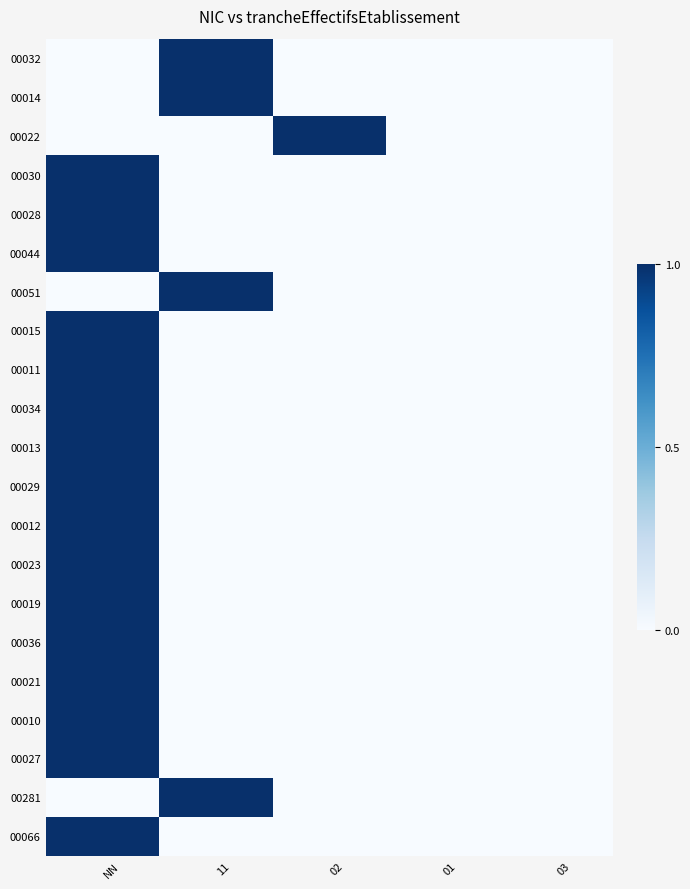

Rank the series by their maximum value, from highest to lowest.

00032, 00014, 00022, 00030, 00028, 00044, 00051, 00015, 00011, 00034, 00013, 00029, 00012, 00023, 00019, 00036, 00021, 00010, 00027, 00281, 00066